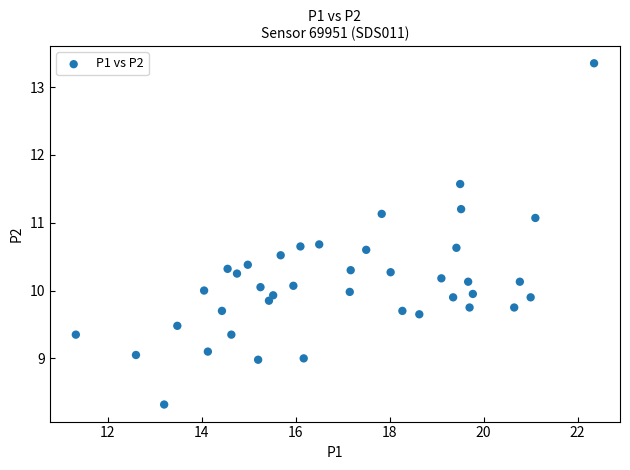

What is the range of X values (max minus min)?

11.0